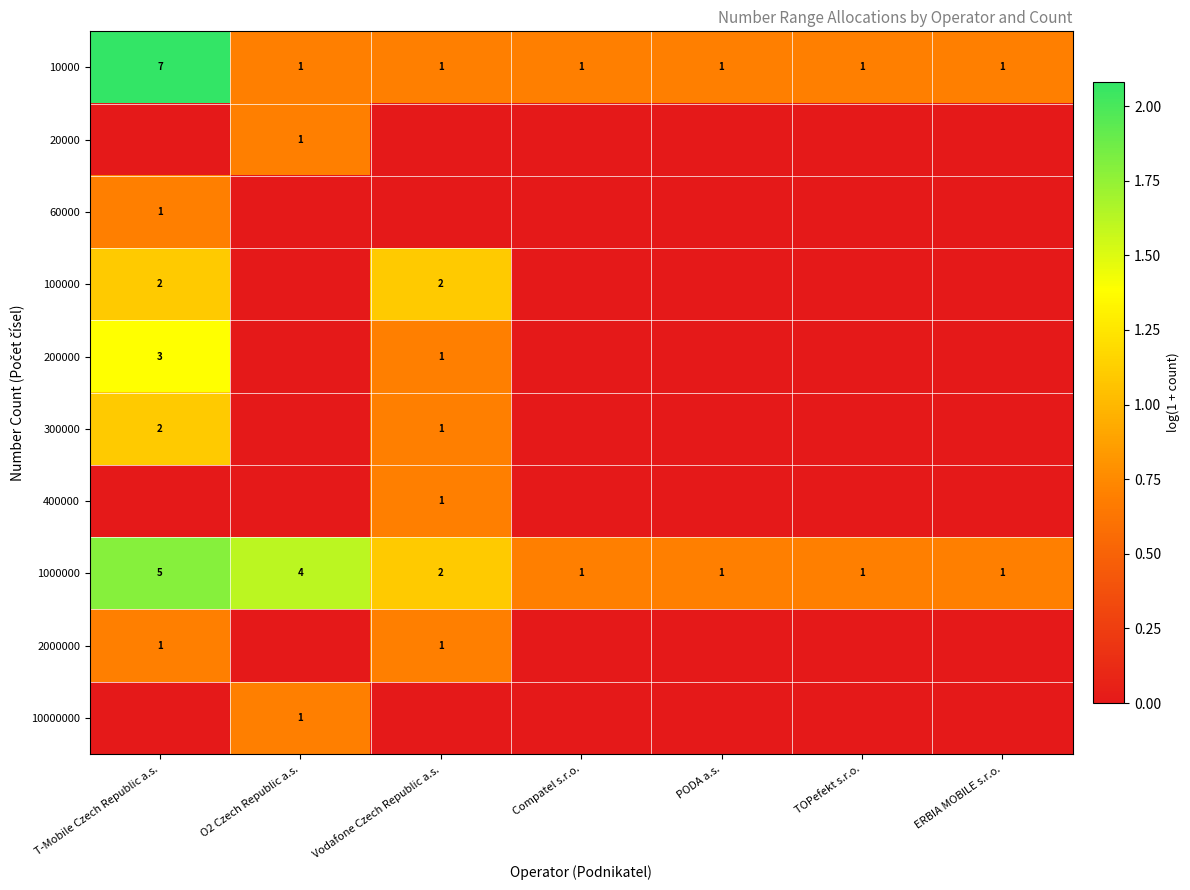

How many data points in 1000000 are above 1?

3